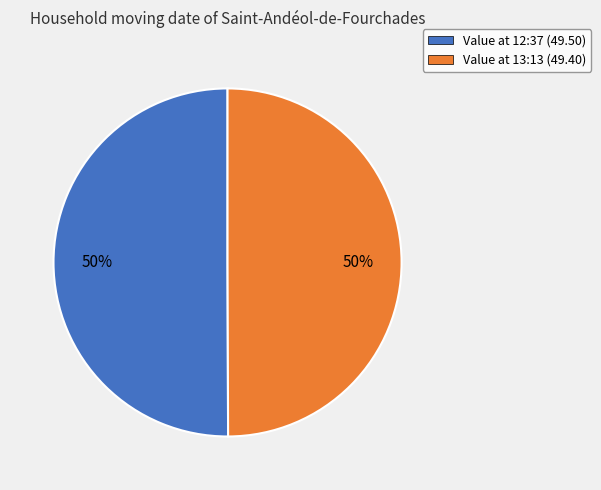

Approximately how many times larger is the value at Value at 12:37 (49.50) compared to Value at 13:13 (49.40)?

1.0